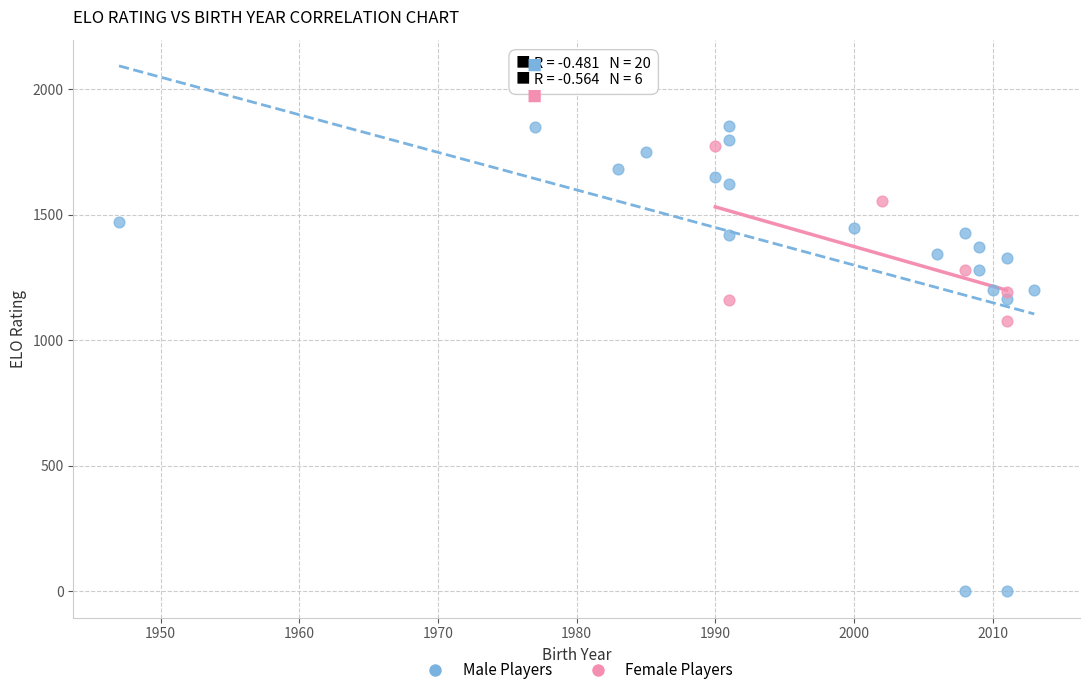

Which series has the widest spread of Y values?

Male Players